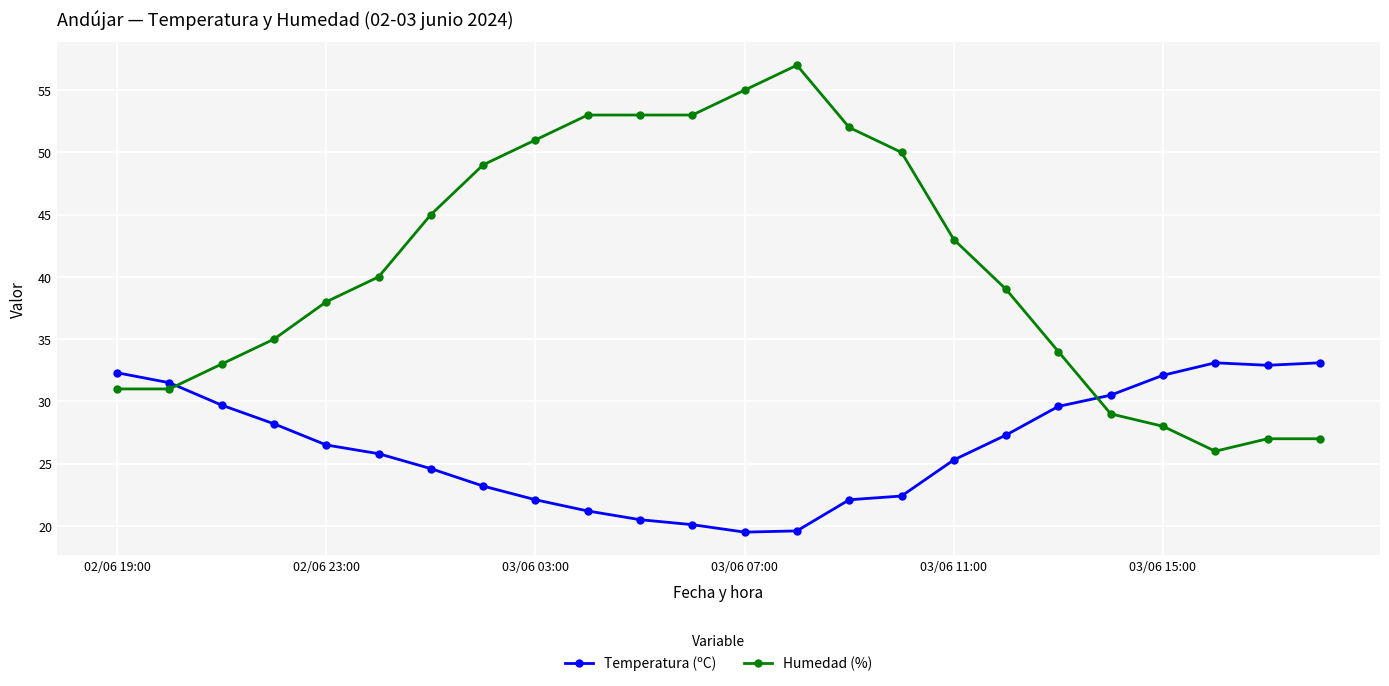

Rank the series by their maximum value, from highest to lowest.

Humedad (%), Temperatura (ºC)